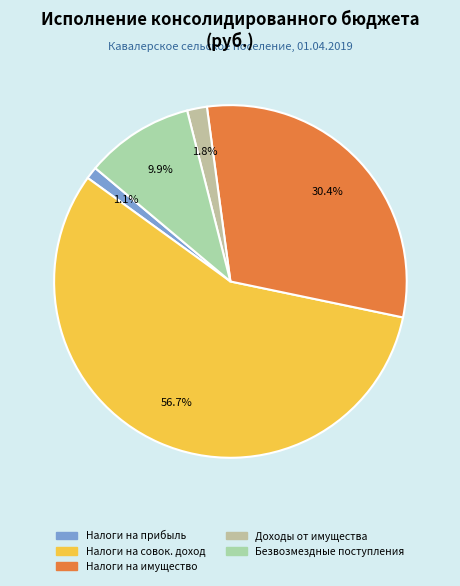

How many slices are in this pie chart?

5